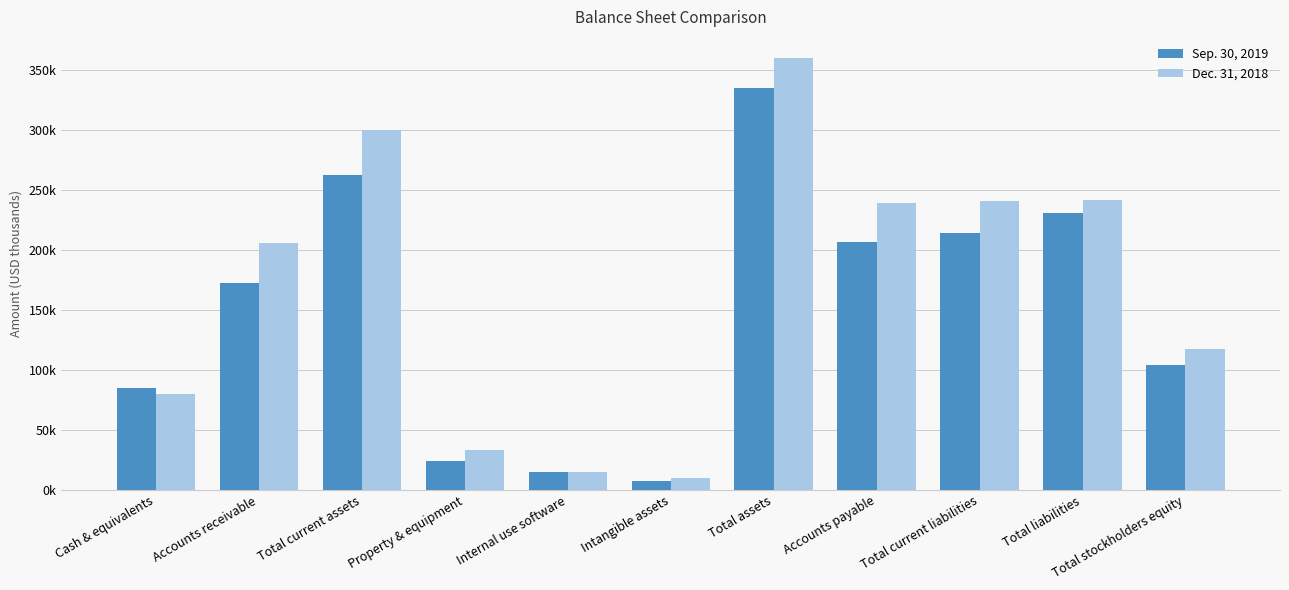

Reading left to right, transcribe all the data shown in this chart.

Sep. 30, 2019: 85122	172284	263179	24238	15189	7870	335321	207033	214524	231198	104123
Dec. 31, 2018: 80452	205683	300541	33487	14570	10174	360012	239678	240982	241999	118013